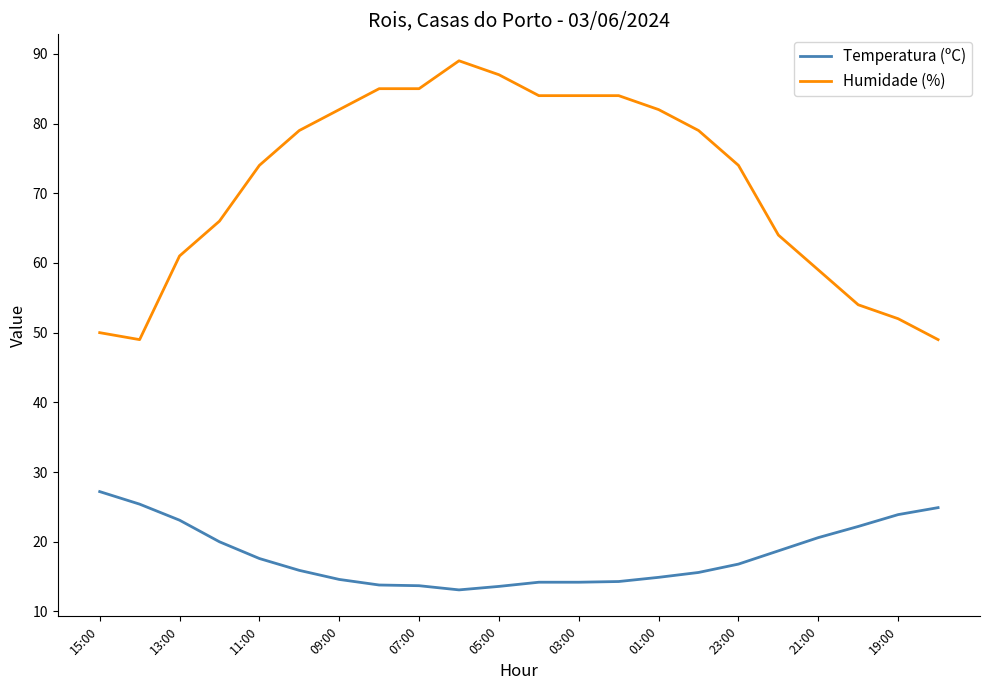

True or false: Humidade (%) and Temperatura (ºC) intersect in this chart.

False